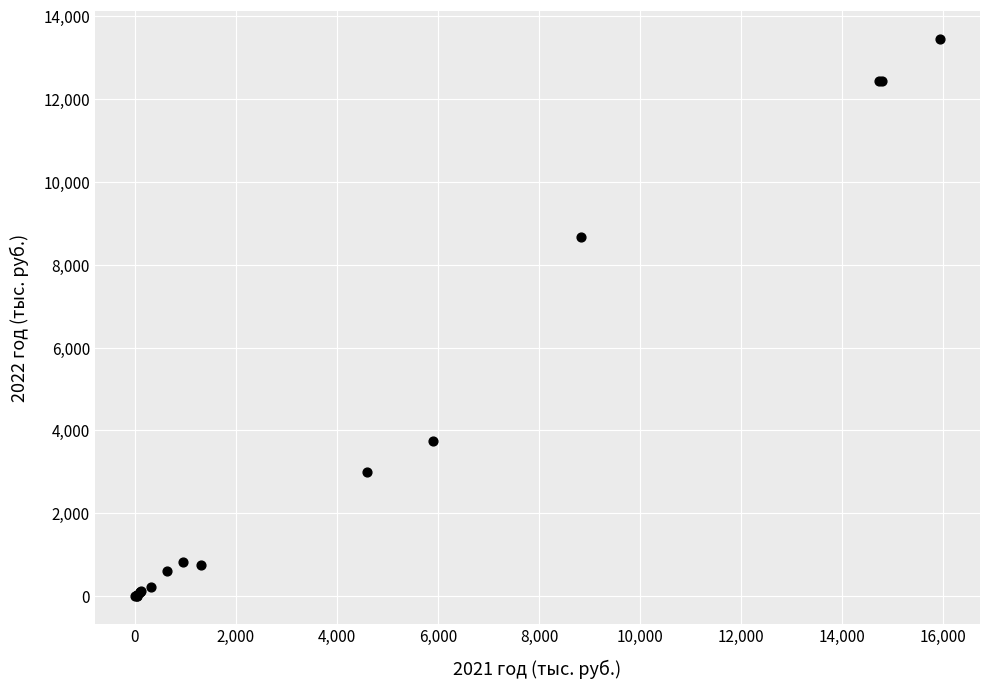

What Y value in the scatter plot is closest to 6719?

8668.3